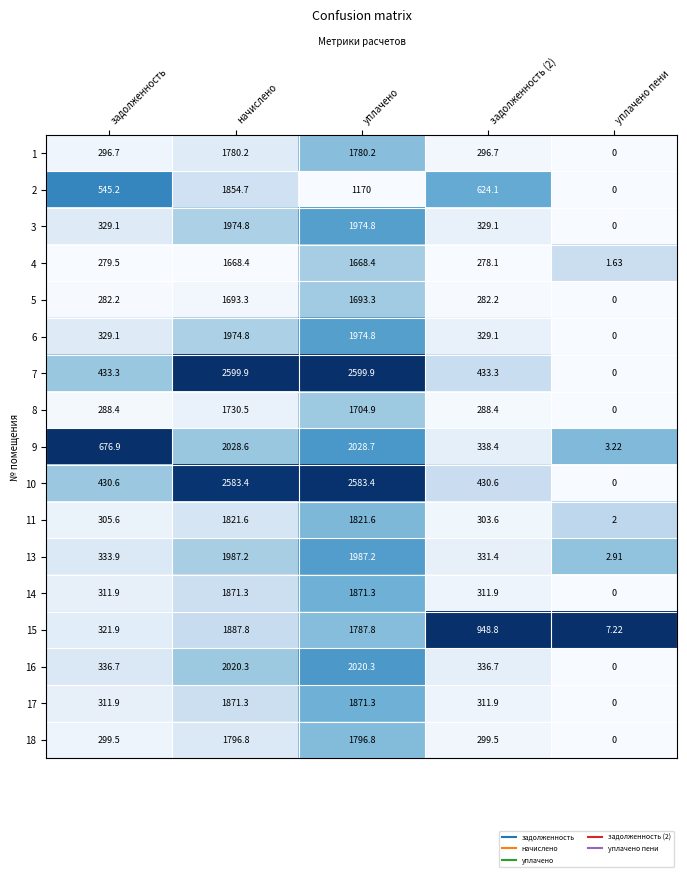

Between задолженность (2) and уплачено пени, which series saw the biggest shift?

15